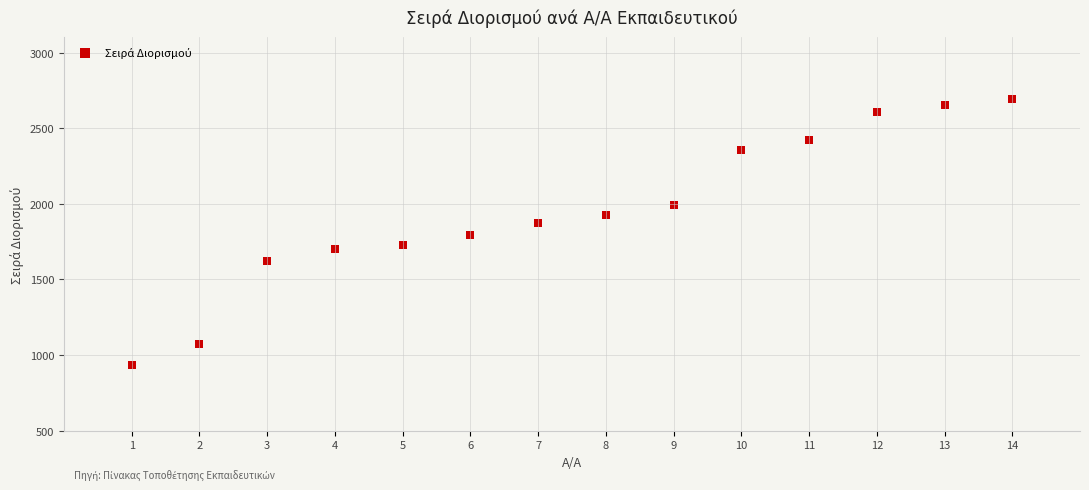

What is the range of X values (max minus min)?

13